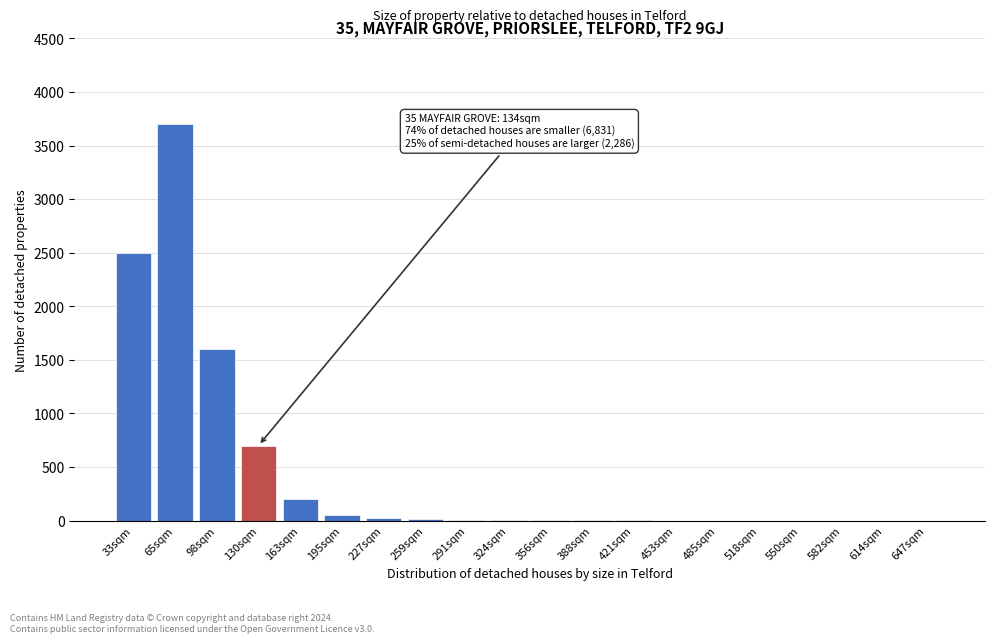

Is it true that the value at 65sqm is 6588?

False